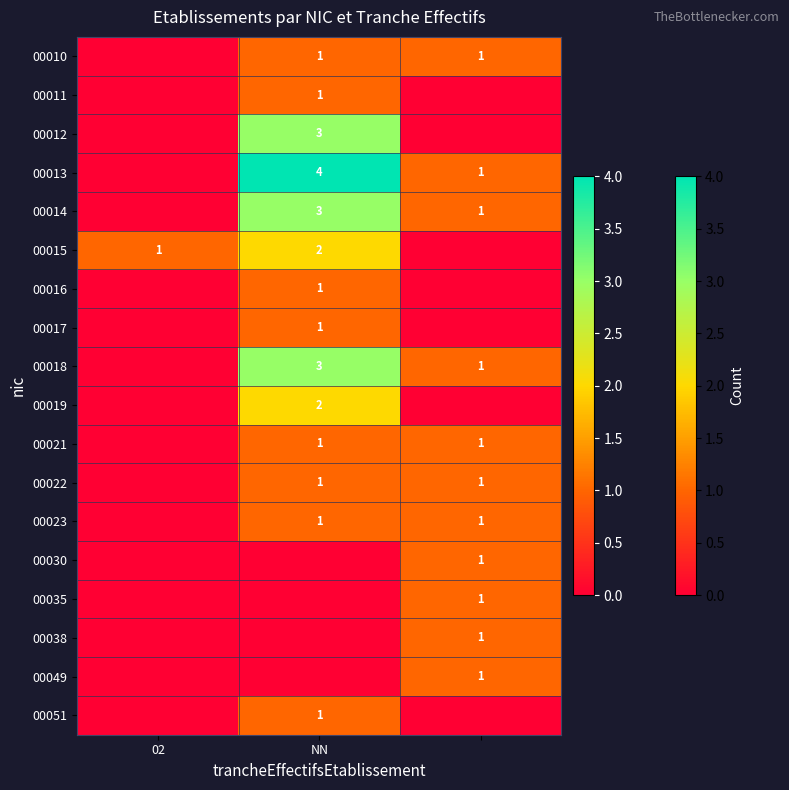

True or false: 00015 has a value of 2 at 02.

False